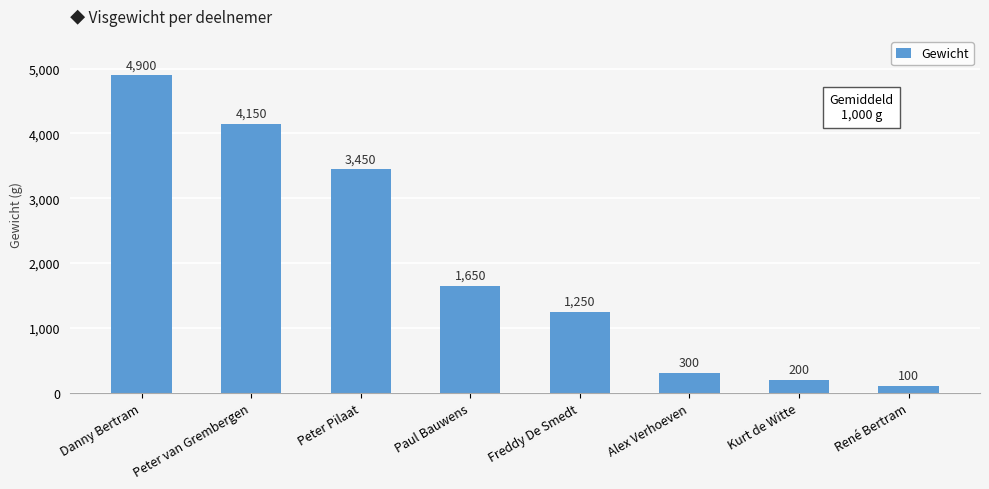

How many categories are shown in the chart?

8